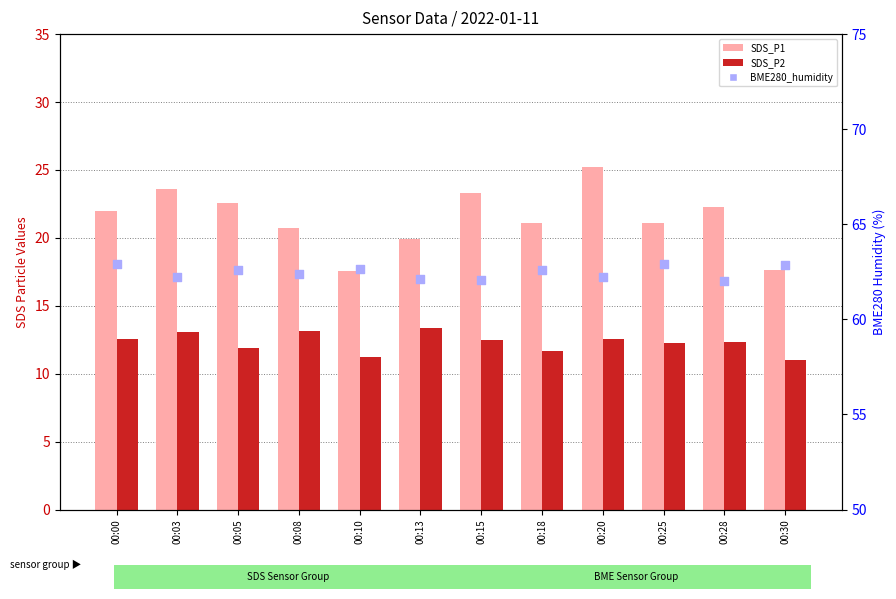

Which series has the largest total across all categories?

BME280_humidity